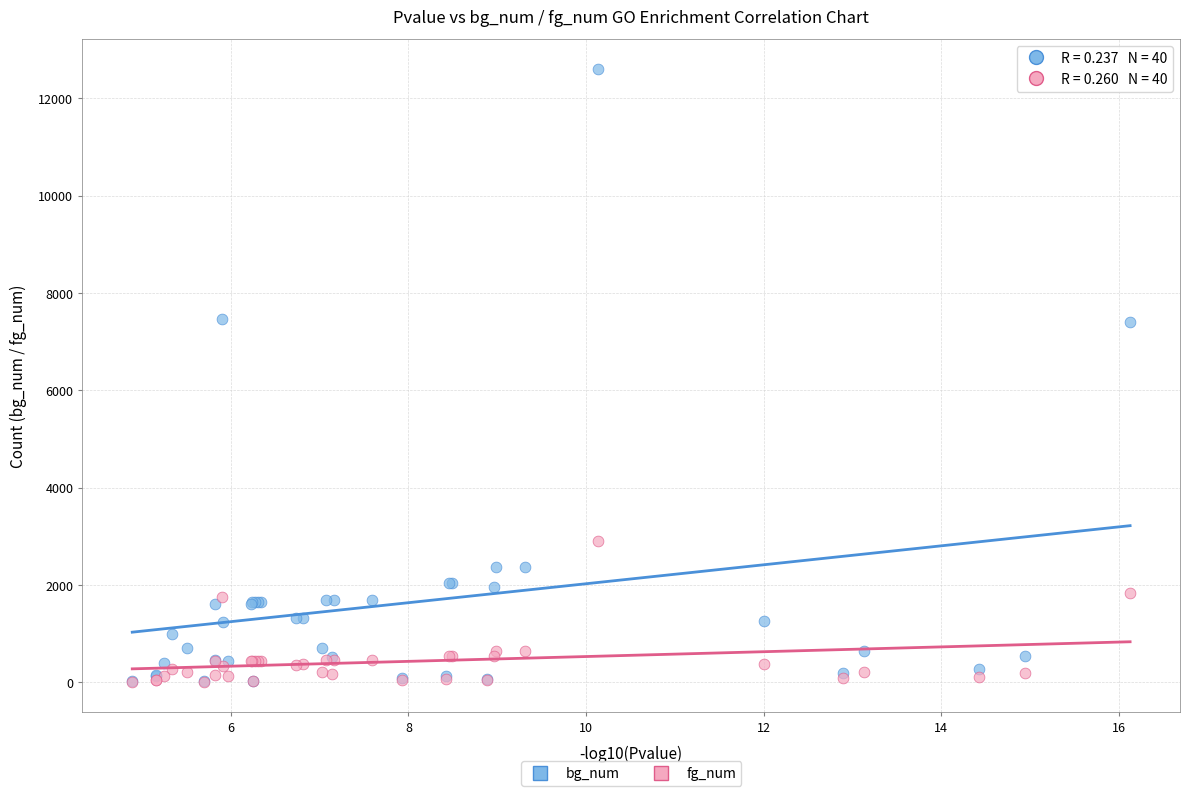

Which series contains the highest Y value?

bg_num